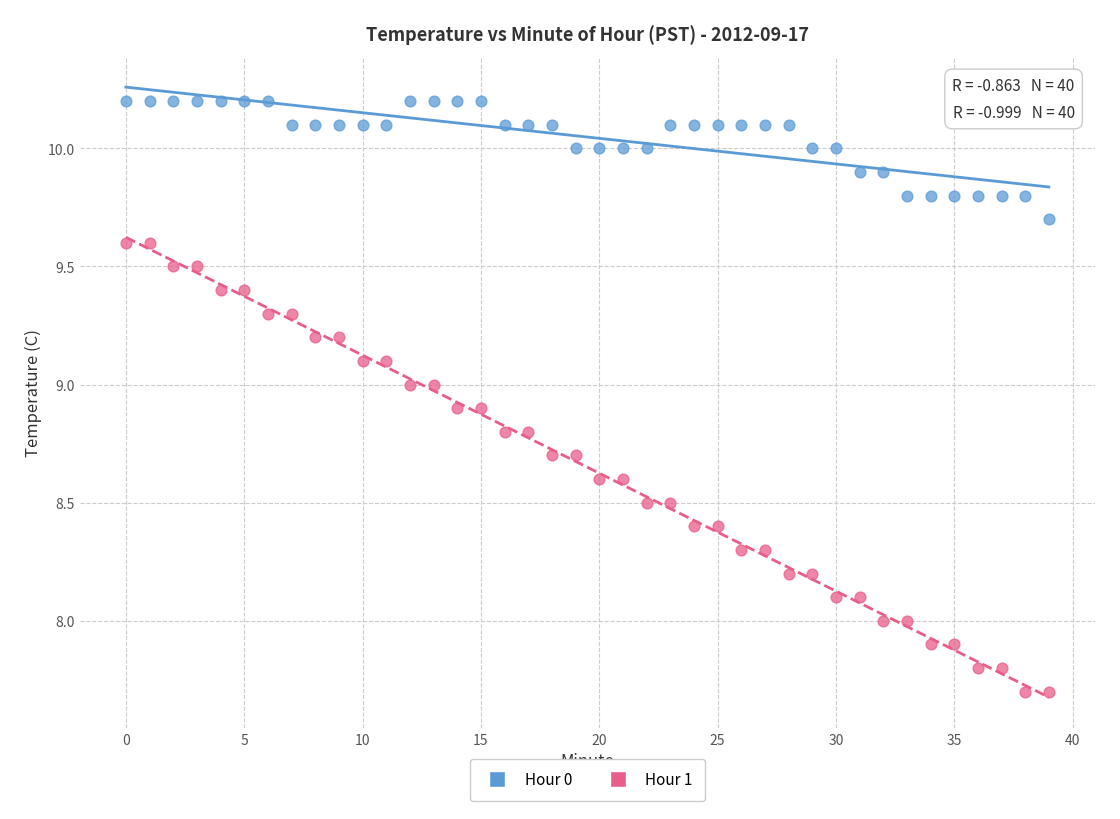

What are all the series names shown in the legend?

Hour 0, Hour 1